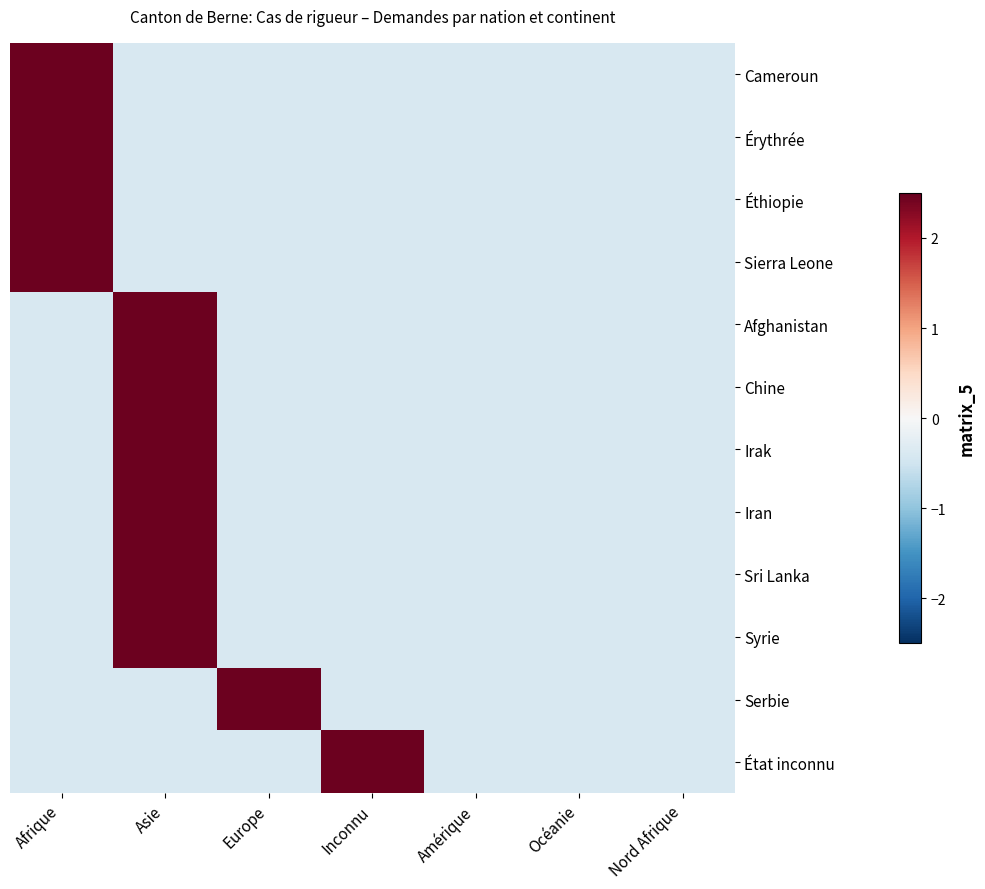

What is the minimum value shown in the chart?

-0.4